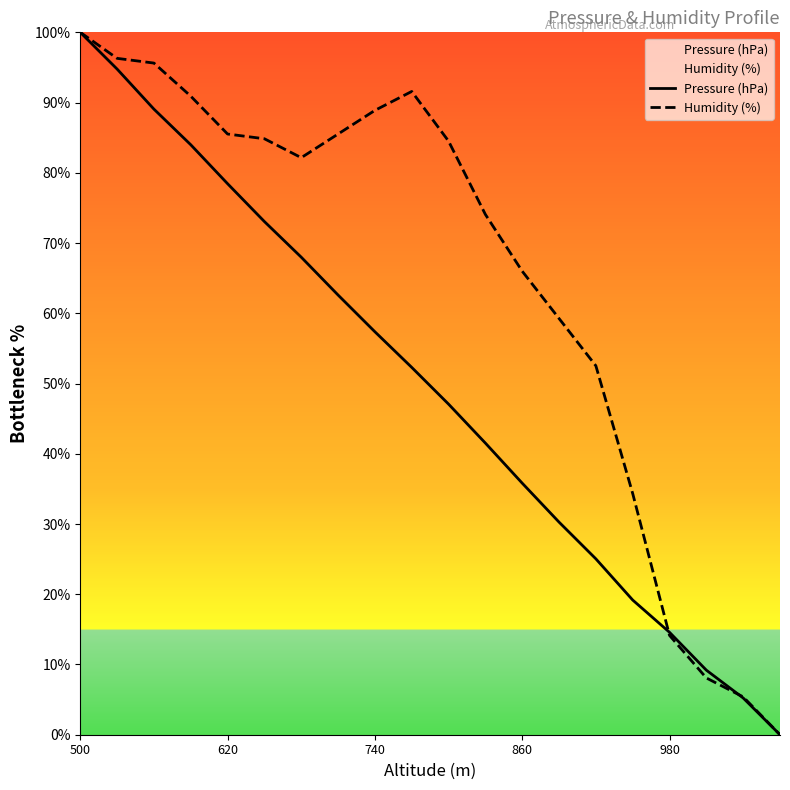

What is the spread (max minus min) of values at 980?

0.4